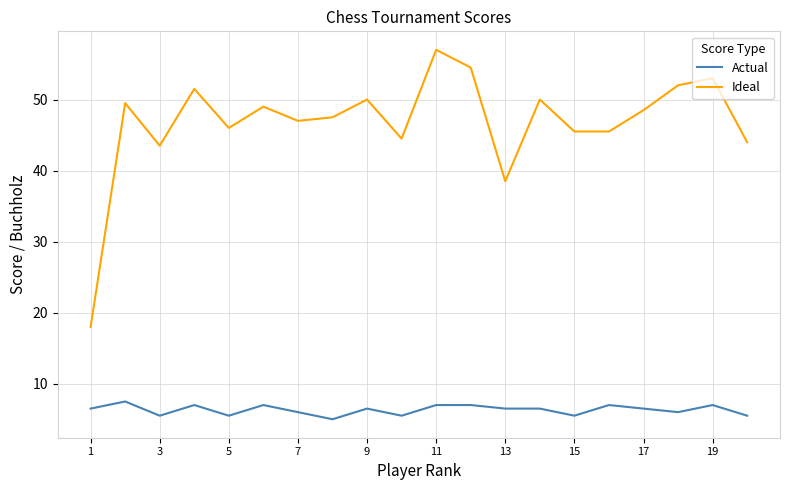

Which series has the largest total across all categories?

Ideal